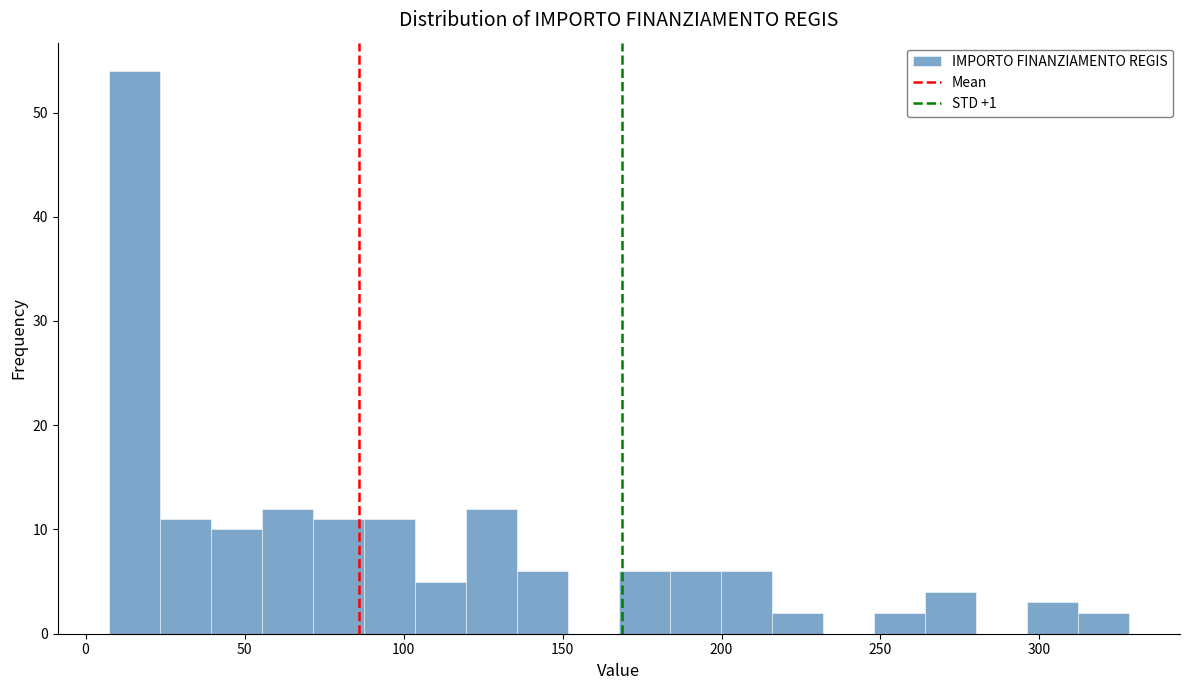

Around what value on the x-axis is the tallest bar? Give the approximate position of its centre, as read against the axis.

15